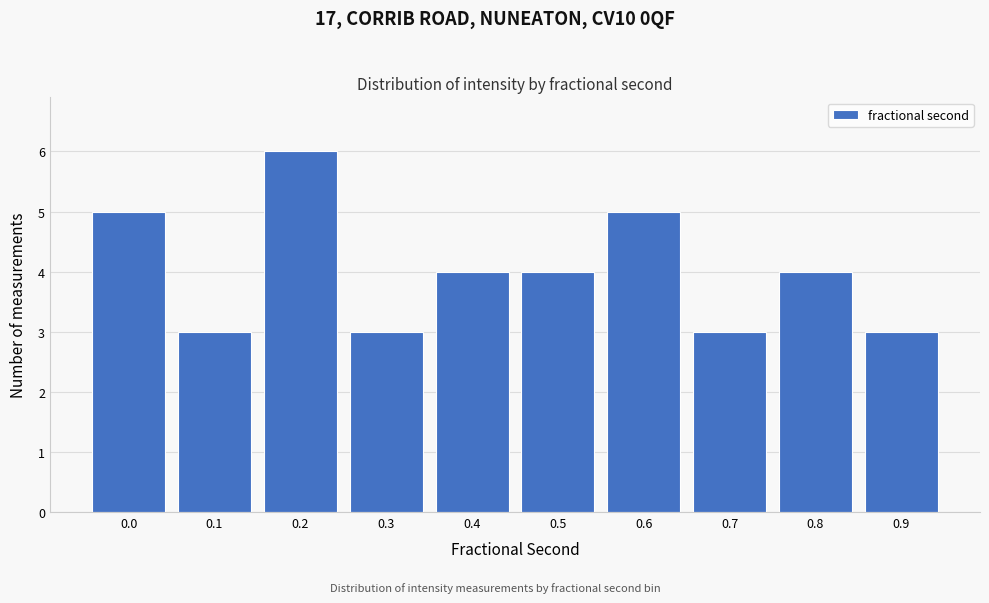

Reading left to right, transcribe all the data shown in this chart.

0.0=5	0.1=3	0.2=6	0.3=3	0.4=4	0.5=4	0.6=5	0.7=3	0.8=4	0.9=3